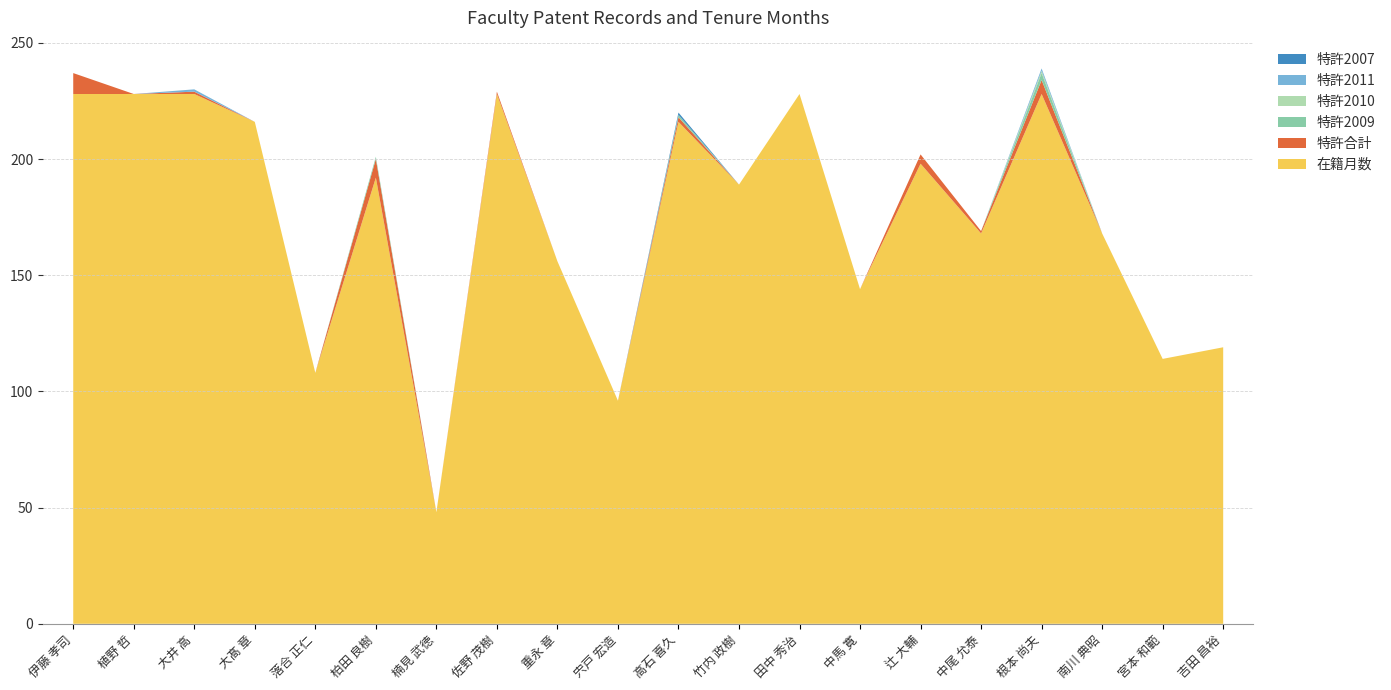

Reading left to right, transcribe all the data shown in this chart.

在籍月数: 伊藤 孝司=228	植野 哲=228	大井 高=228	大髙 章=216	落合 正仁=108	柏田 良樹=192	楠見 武徳=48	佐野 茂樹=228	重永 章=156	宍戸 宏造=96	高石 喜久=216	竹内 政樹=189	田中 秀治=228	中馬 寛=144	辻 大輔=198	中尾 允泰=168	根本 尚夫=228	南川 典昭=168	宮本 和範=114	吉田 昌裕=119
特許合計: 伊藤 孝司=9	植野 哲=0	大井 高=1	大髙 章=0	落合 正仁=0	柏田 良樹=8	楠見 武徳=0	佐野 茂樹=1	重永 章=0	宍戸 宏造=0	高石 喜久=2	竹内 政樹=0	田中 秀治=0	中馬 寛=0	辻 大輔=4	中尾 允泰=1	根本 尚夫=6	南川 典昭=0	宮本 和範=0	吉田 昌裕=0
特許2009: 伊藤 孝司=0	植野 哲=0	大井 高=0	大髙 章=0	落合 正仁=0	柏田 良樹=1	楠見 武徳=0	佐野 茂樹=0	重永 章=0	宍戸 宏造=0	高石 喜久=1	竹内 政樹=0	田中 秀治=0	中馬 寛=0	辻 大輔=0	中尾 允泰=0	根本 尚夫=3	南川 典昭=0	宮本 和範=0	吉田 昌裕=0
特許2010: 伊藤 孝司=0	植野 哲=0	大井 高=0	大髙 章=0	落合 正仁=0	柏田 良樹=0	楠見 武徳=0	佐野 茂樹=0	重永 章=0	宍戸 宏造=0	高石 喜久=0	竹内 政樹=0	田中 秀治=0	中馬 寛=0	辻 大輔=0	中尾 允泰=0	根本 尚夫=1	南川 典昭=0	宮本 和範=0	吉田 昌裕=0
特許2011: 伊藤 孝司=0	植野 哲=0	大井 高=1	大髙 章=0	落合 正仁=0	柏田 良樹=0	楠見 武徳=0	佐野 茂樹=0	重永 章=0	宍戸 宏造=0	高石 喜久=0	竹内 政樹=0	田中 秀治=0	中馬 寛=0	辻 大輔=0	中尾 允泰=0	根本 尚夫=1	南川 典昭=0	宮本 和範=0	吉田 昌裕=0
特許2007: 伊藤 孝司=0	植野 哲=0	大井 高=0	大髙 章=0	落合 正仁=0	柏田 良樹=0	楠見 武徳=0	佐野 茂樹=0	重永 章=0	宍戸 宏造=0	高石 喜久=1	竹内 政樹=0	田中 秀治=0	中馬 寛=0	辻 大輔=0	中尾 允泰=0	根本 尚夫=0	南川 典昭=0	宮本 和範=0	吉田 昌裕=0